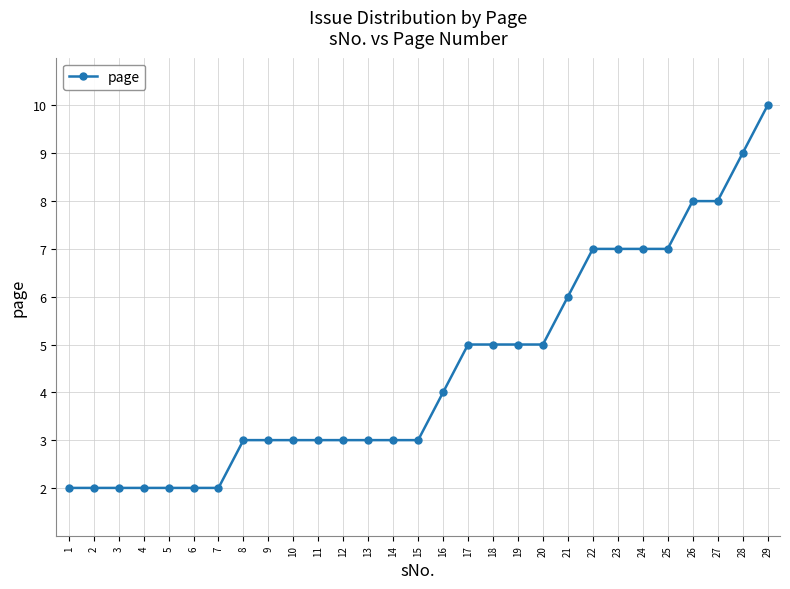

Reading right to left, transcribe all the data shown in this chart.

10	9	8	8	7	7	7	7	6	5	5	5	5	4	3	3	3	3	3	3	3	3	2	2	2	2	2	2	2